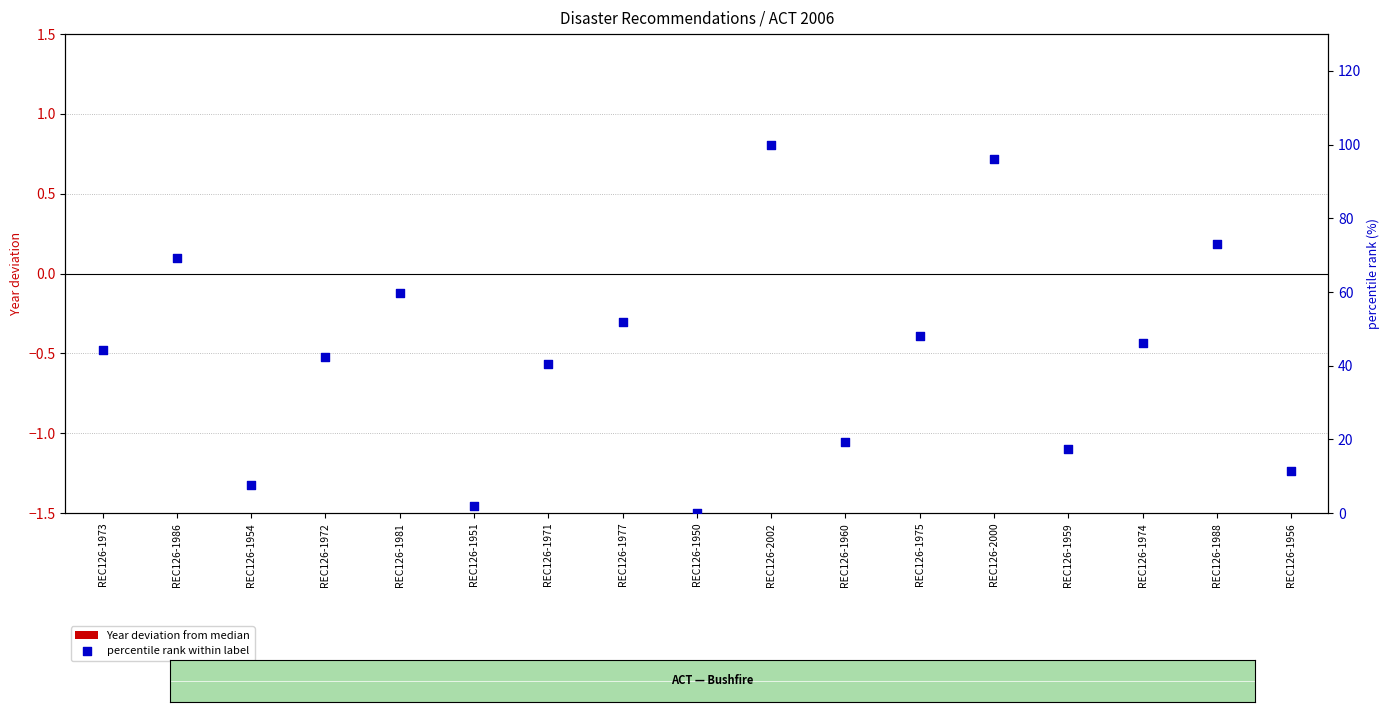

At how many categories does at least one series exceed 35?

11